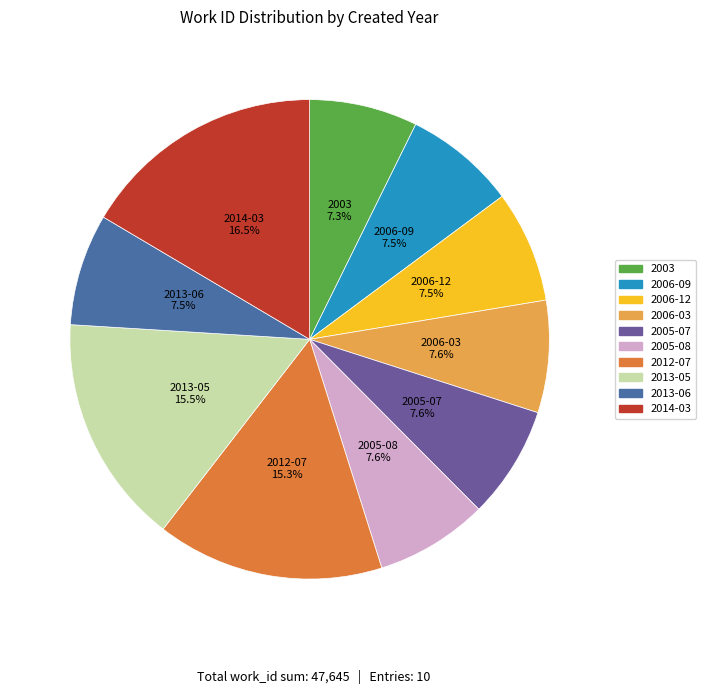

Is 2012-07 the majority of the pie?

No